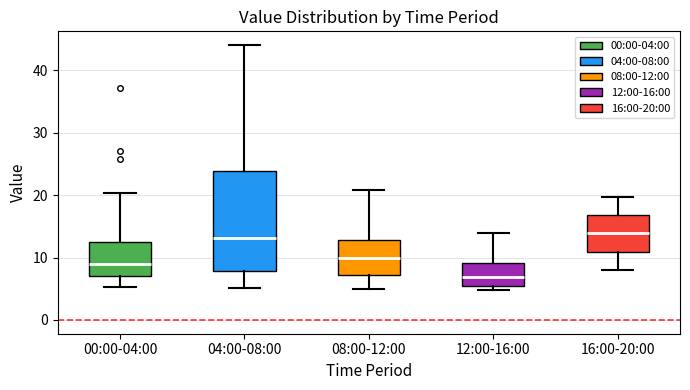

Which box is the tallest, from its lower edge to its upper edge?

04:00-08:00